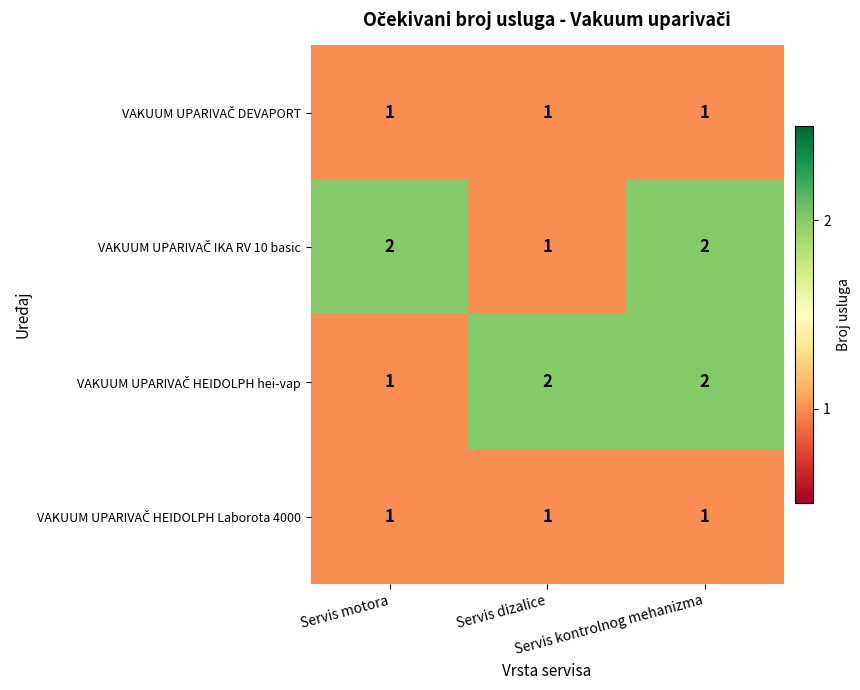

At how many categories does at least one series exceed 1?

3